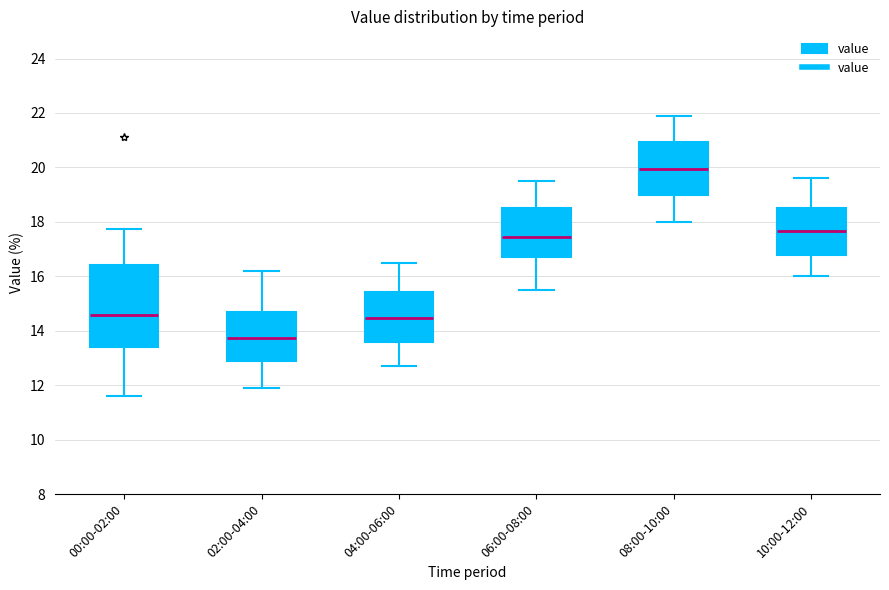

Comparing the boxes themselves (not the whiskers), which one is the tallest?

00:00-02:00